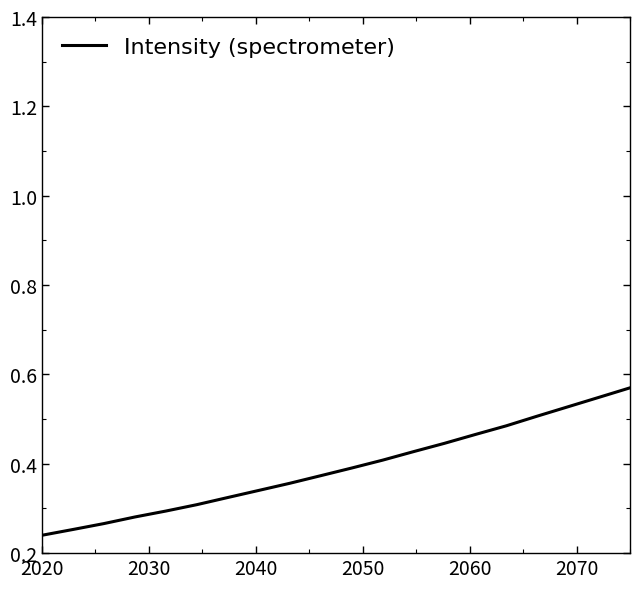

What is the sum of all values?

7.8